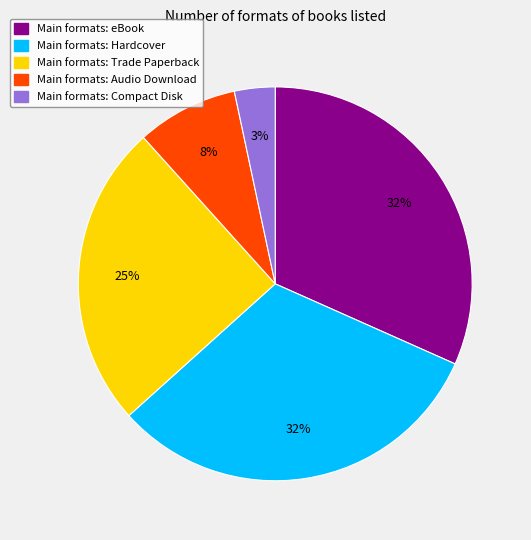

Is there a majority slice in this chart?

No